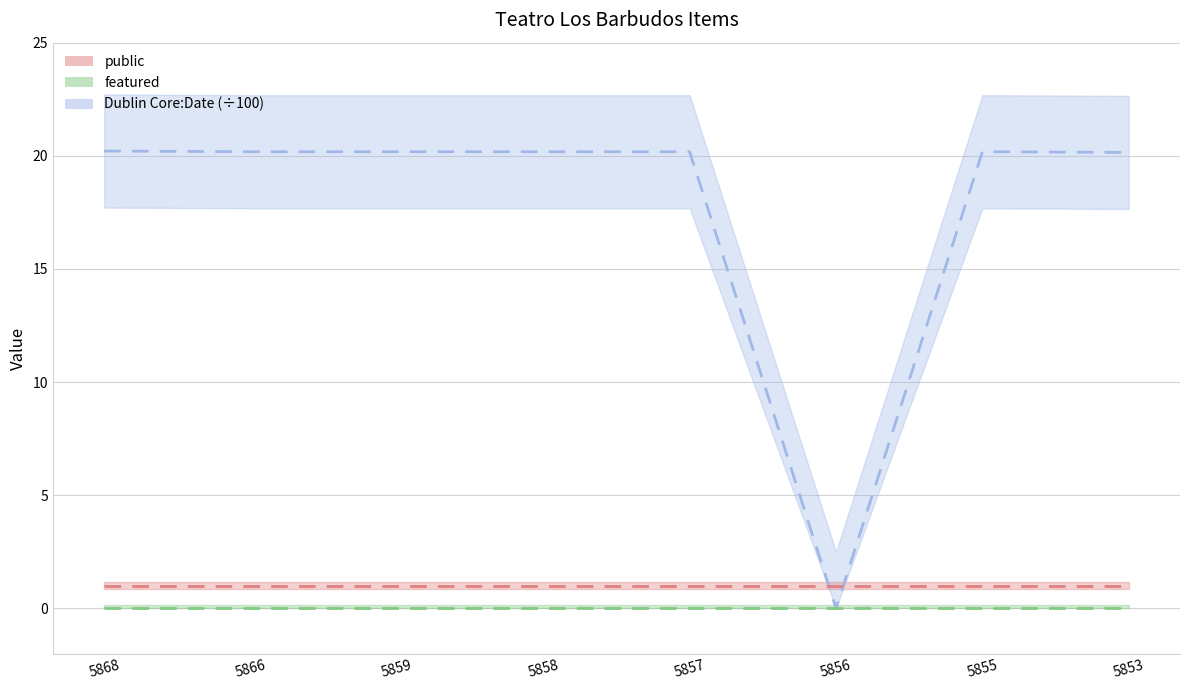

True or false: public has more than 2 interior local peaks.

False